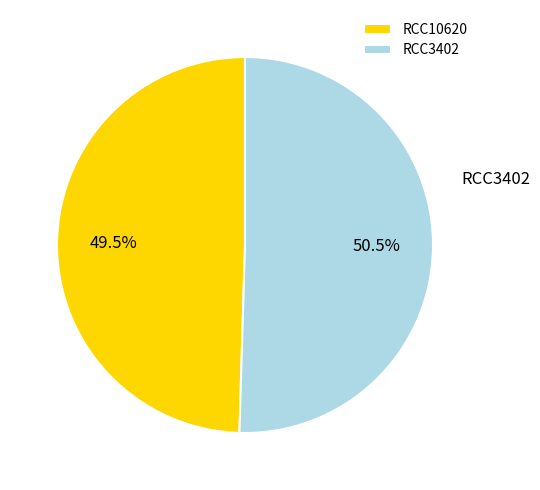

Combined, what portion of the pie is RCC3402 and RCC10620?

100.0%